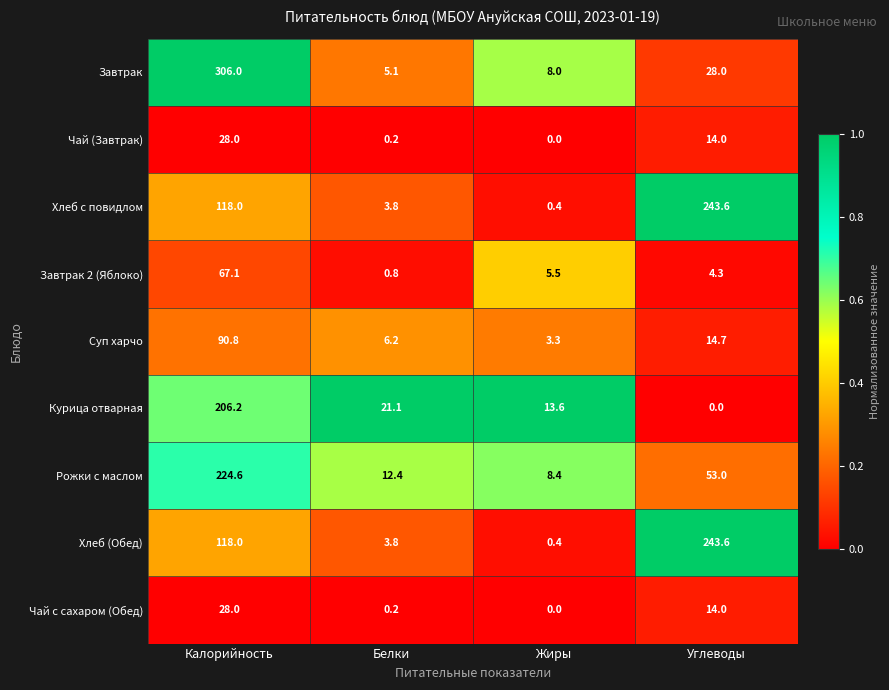

What is the difference between the highest and lowest values at Углеводы?

243.6